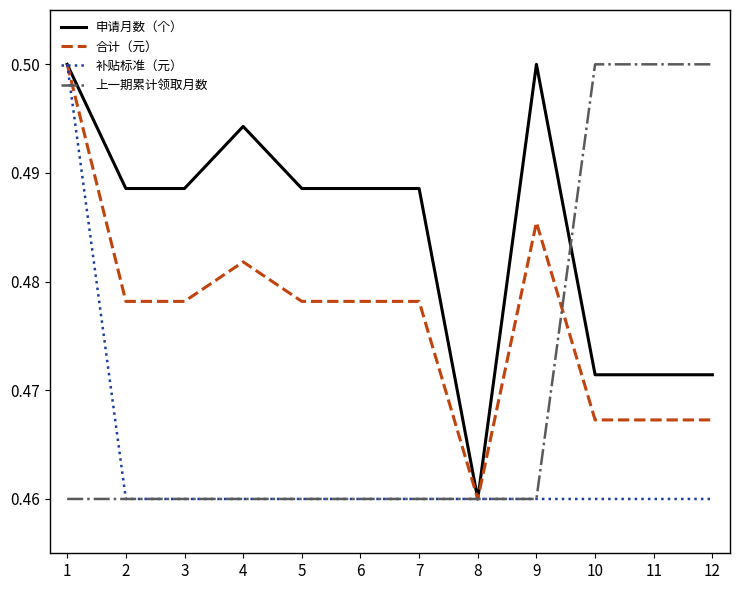

Where is 合计（元） nearest to the value 0?

8